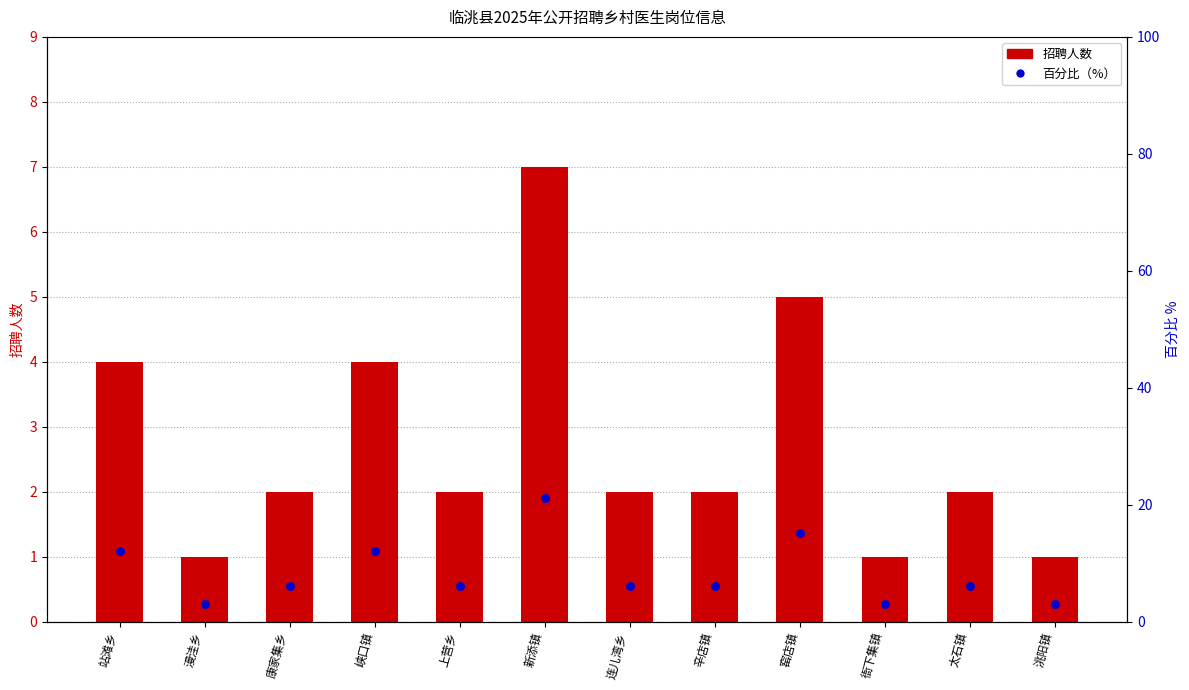

Which series reaches the minimum Y coordinate?

招聘人数